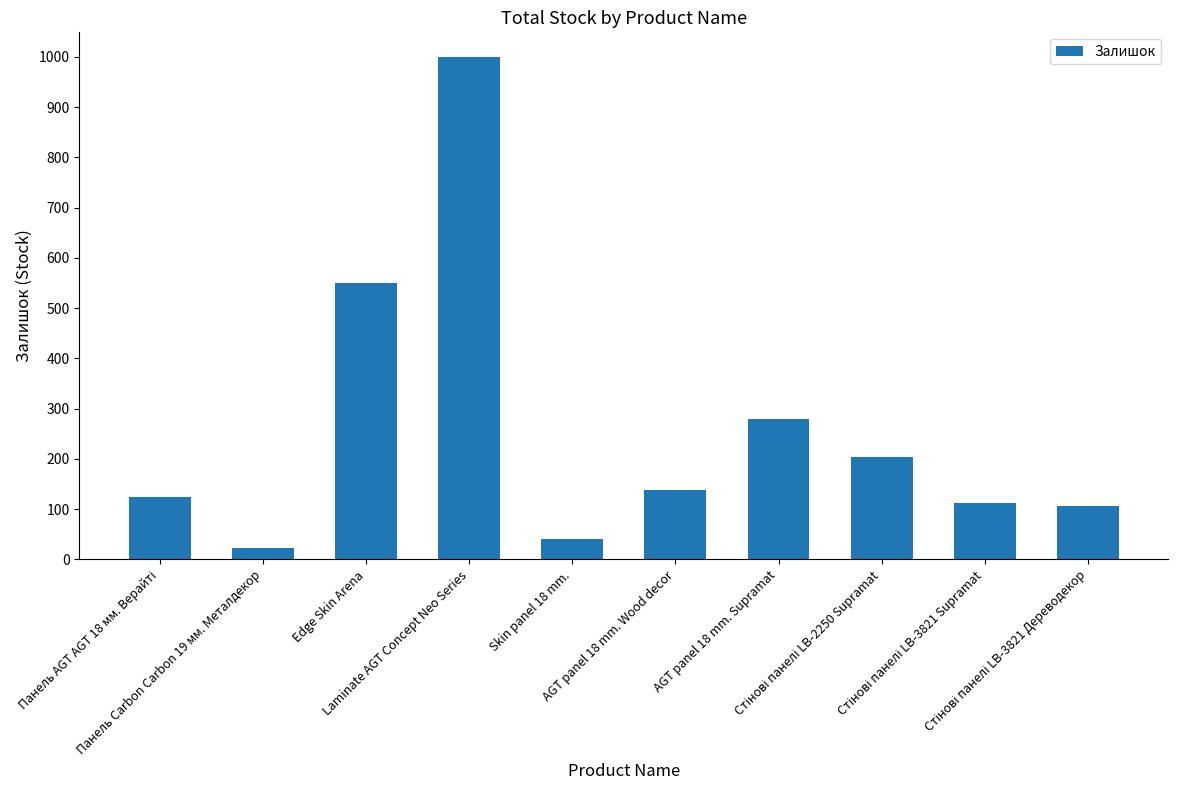

What is the difference between the maximum and minimum values?

976